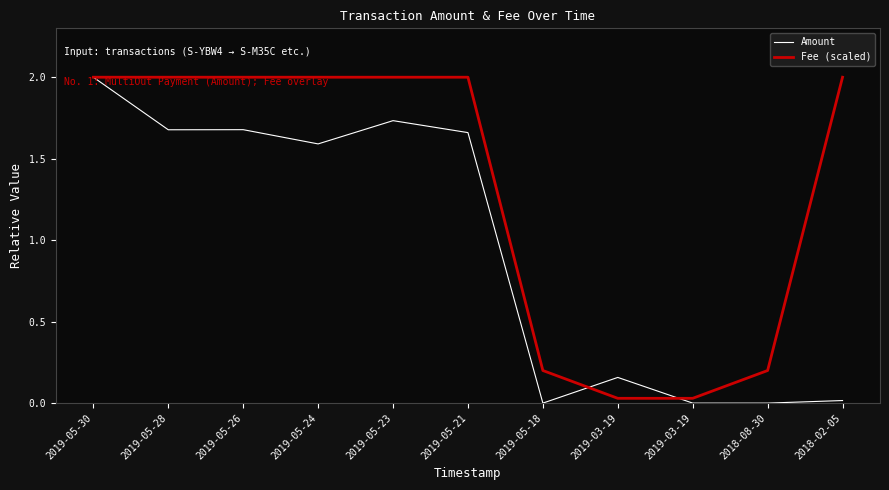

What is the label of the 7th point from the right?

2019-05-23